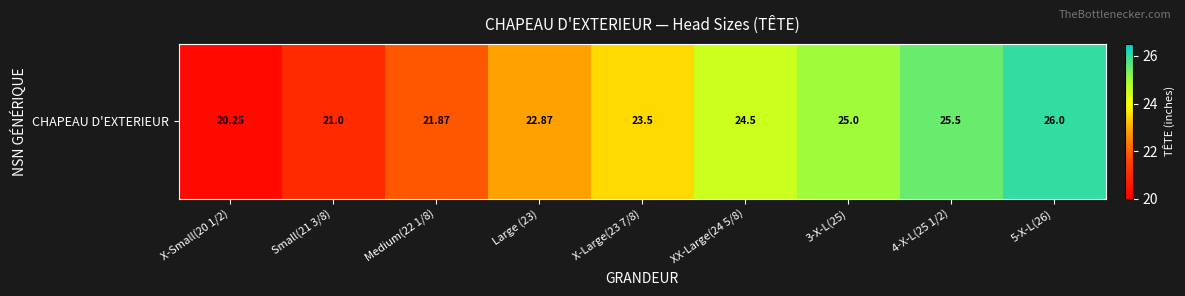

Which label corresponds to the smallest value in the chart?

X-Small(20 1/2)